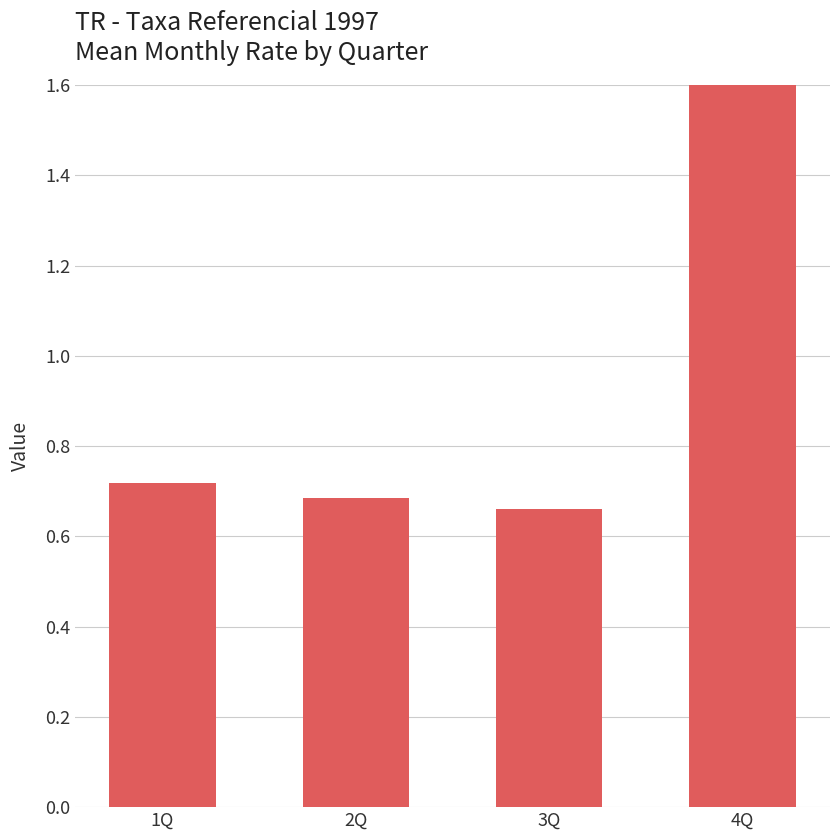

The chart shows a value of 1.6 at 4Q. True or false?

True